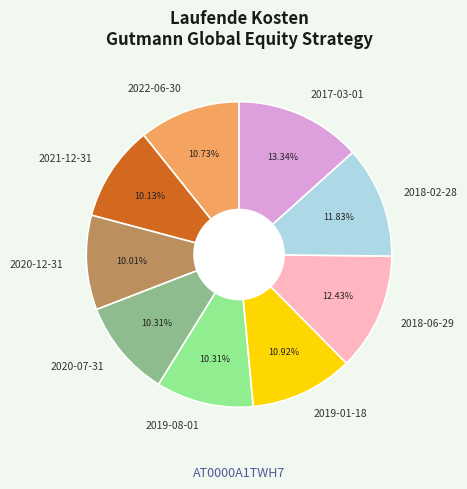

The 2019-08-01 slice represents 10% of the pie. True or false?

True